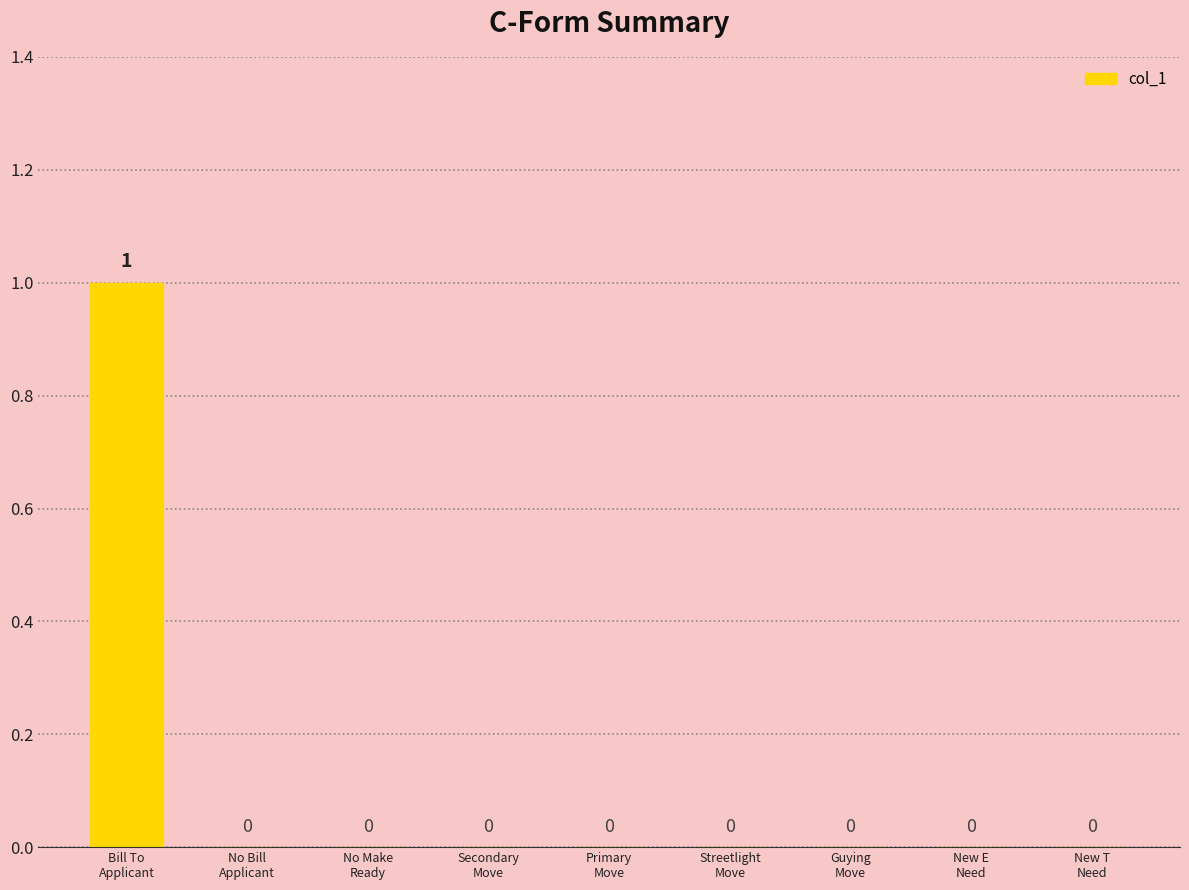

What is the greatest value displayed?

1